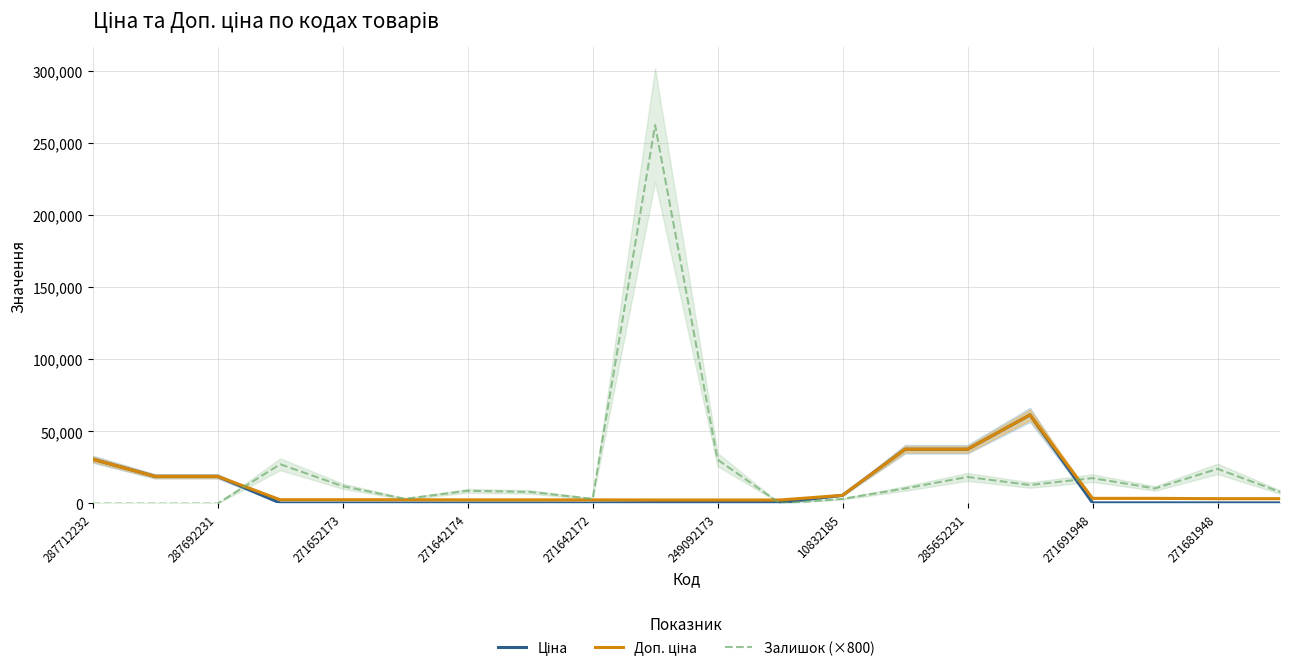

How many positive values does the Залишок (×800) series have?

16